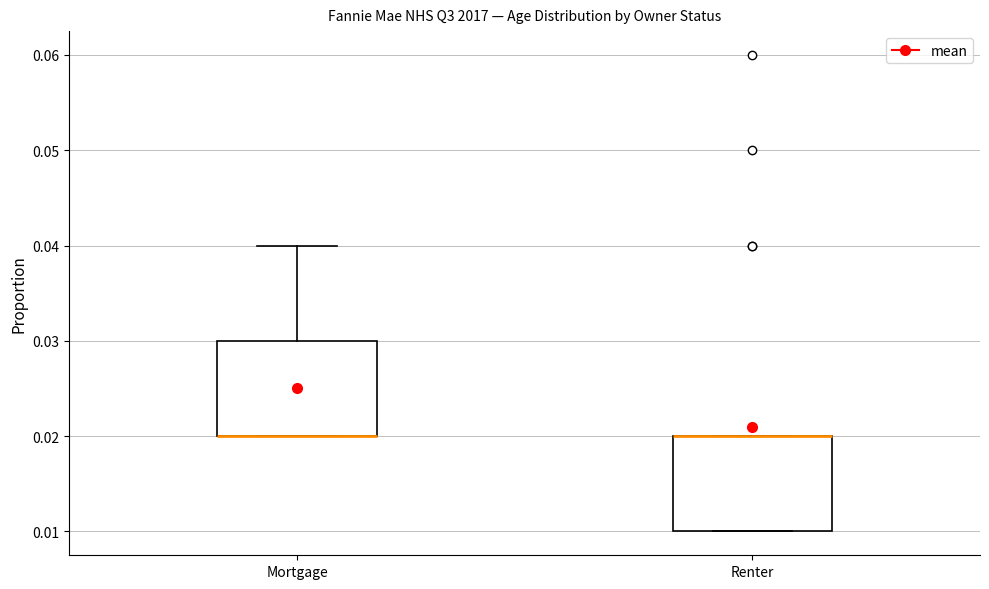

Where is the lower edge of the box for Mortgage on the y-axis? The values are not printed on the chart, so give them approximately, as read against the axis.

0.02